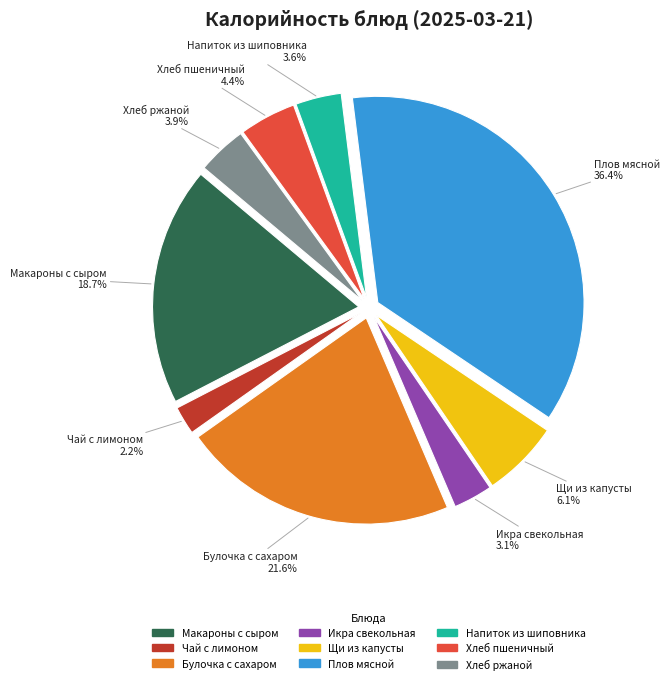

Is the sum of Икра свекольная and Чай с лимоном greater than half?

No